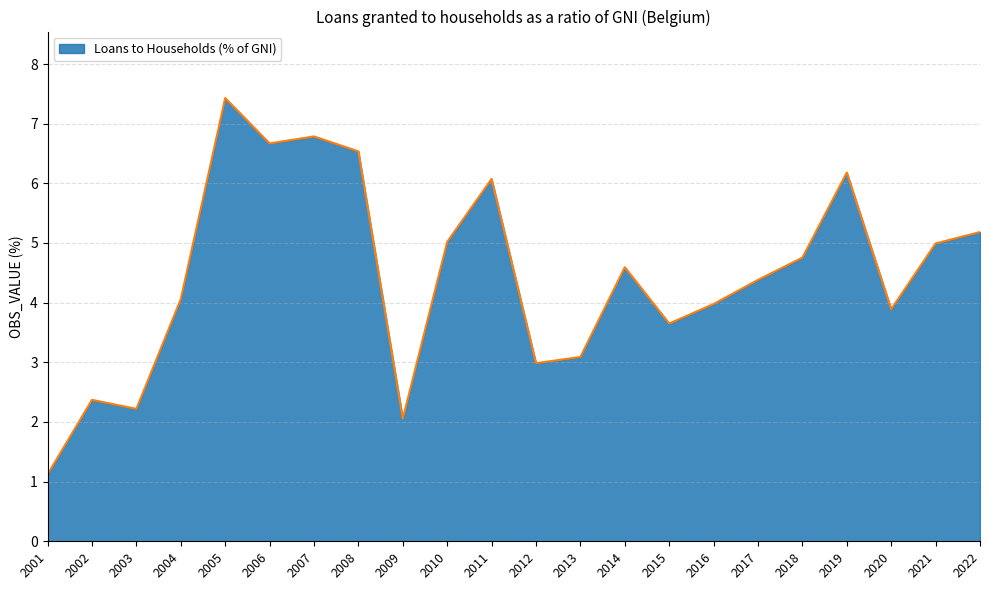

Reading right to left, transcribe all the data shown in this chart.

2022=5.2	2021=5.0	2020=3.9	2019=6.2	2018=4.8	2017=4.4	2016=4.0	2015=3.7	2014=4.6	2013=3.1	2012=3.0	2011=6.1	2010=5.0	2009=2.1	2008=6.5	2007=6.8	2006=6.7	2005=7.4	2004=4.1	2003=2.2	2002=2.4	2001=1.1